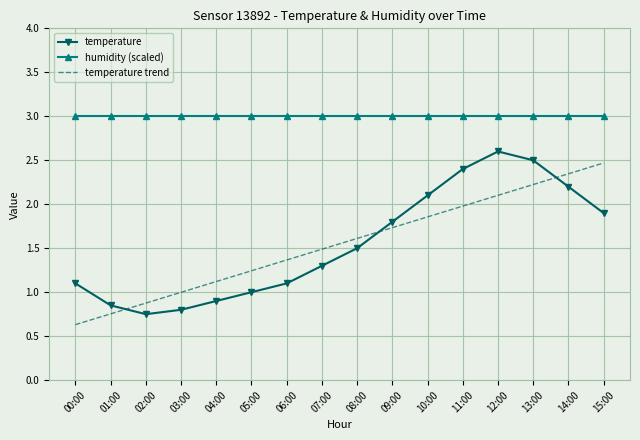

Which series ends up on top after the final intersection of temperature trend and temperature?

temperature trend